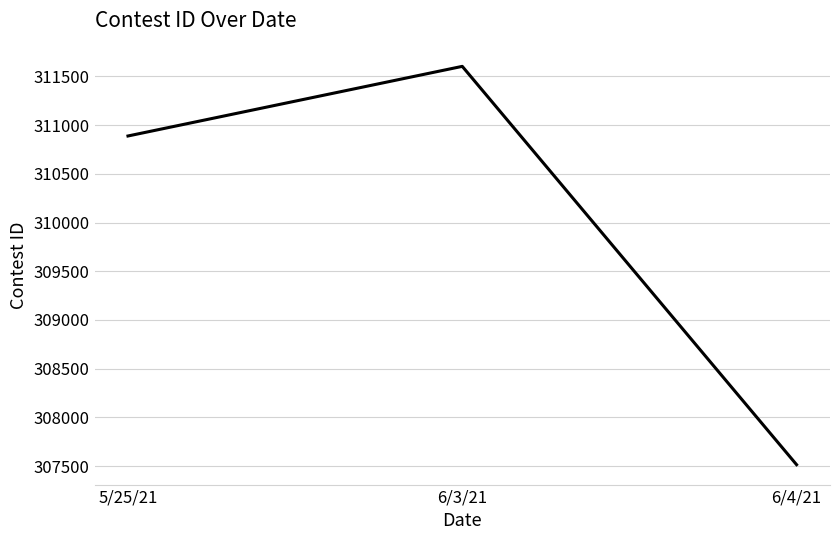

Is this an area chart (filled region under the line)?

No